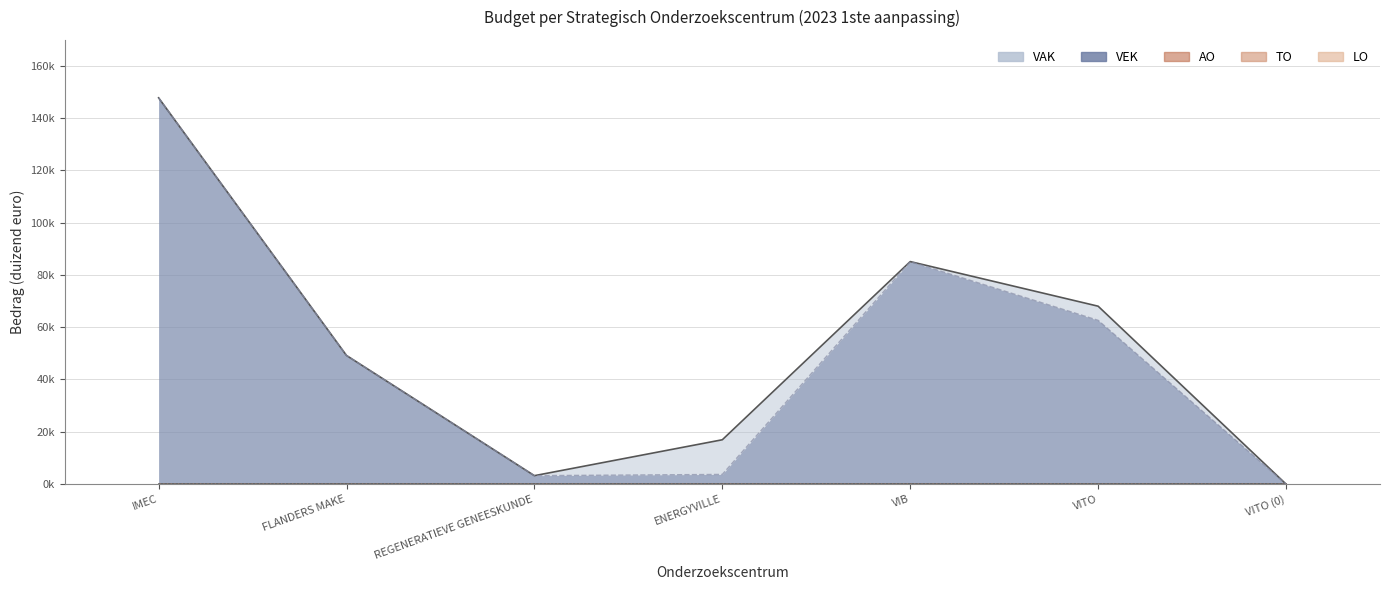

True or false: VAK and VEK intersect in this chart.

False